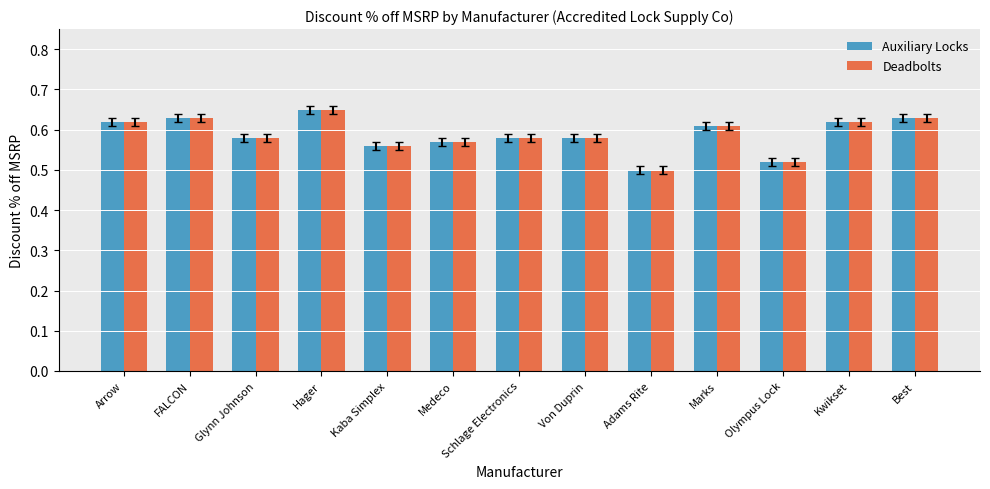

At which category is the sum across all series the highest?

Hager